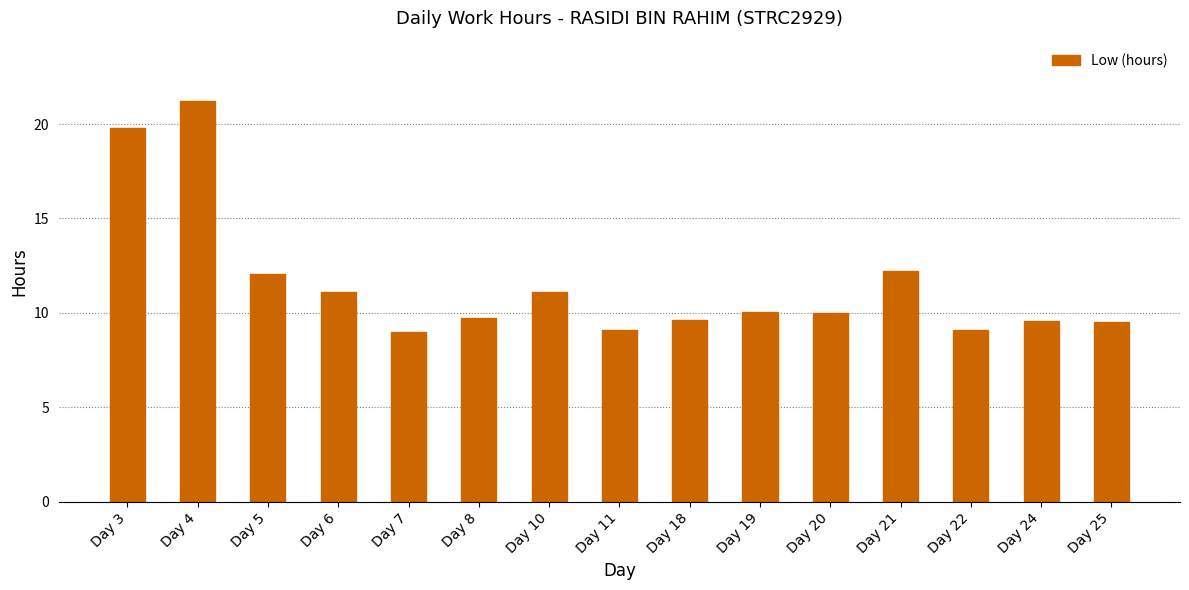

True or false: the data shows 33.1 at Day 3.

False